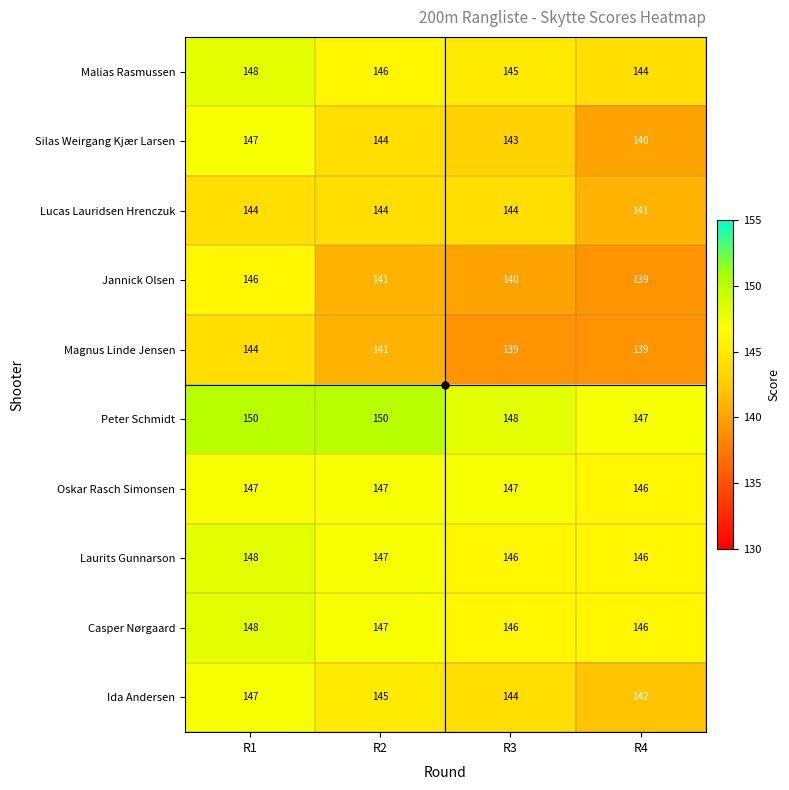

How many series are shown in this chart?

10